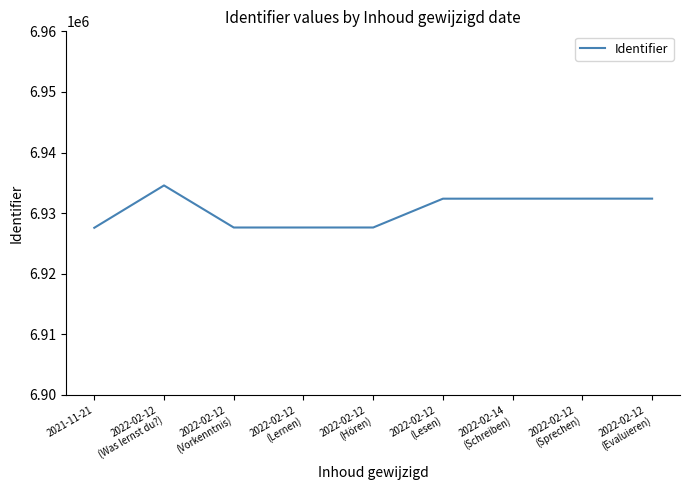

What is the maximum value shown in the chart?

6934576